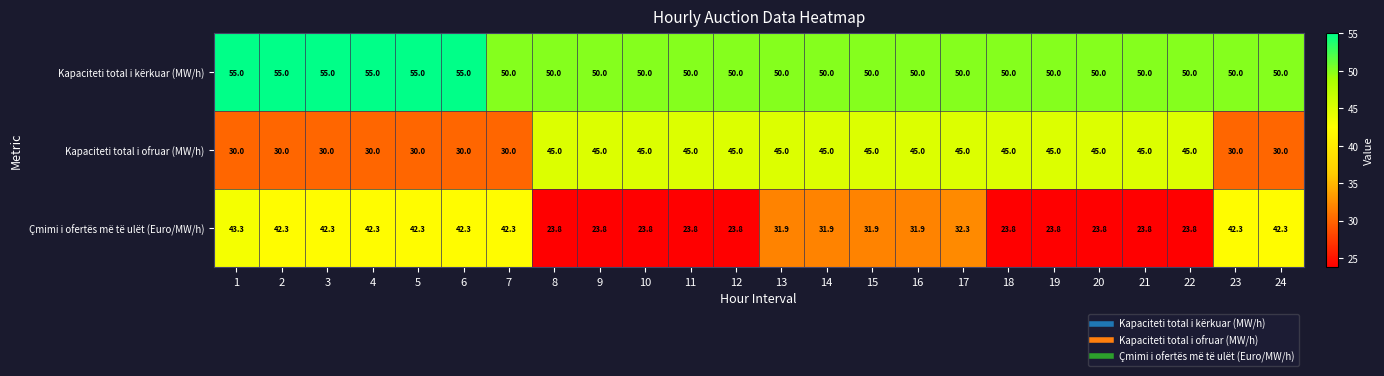

Rank the series at 17 from lowest to highest value.

Çmimi i ofertës më të ulët (Euro/MW/h), Kapaciteti total i ofruar (MW/h), Kapaciteti total i kërkuar (MW/h)